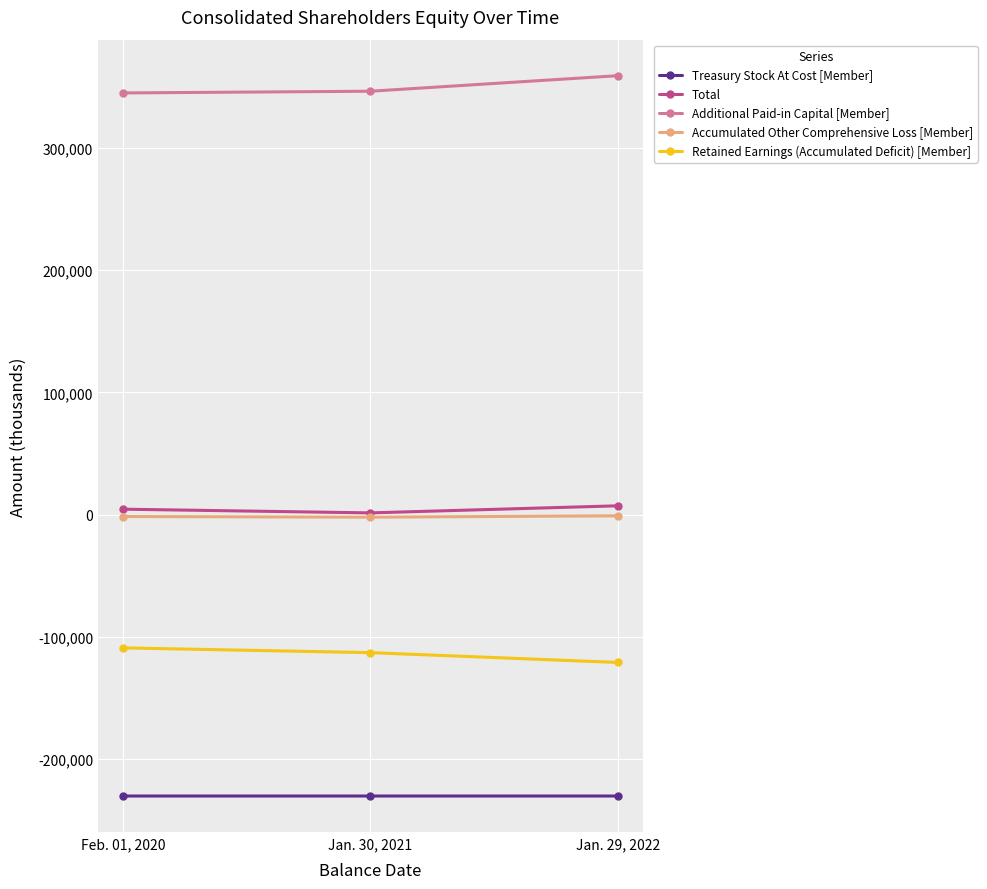

Rank the categories by Total value from lowest to highest.

Jan. 30, 2021, Feb. 01, 2020, Jan. 29, 2022